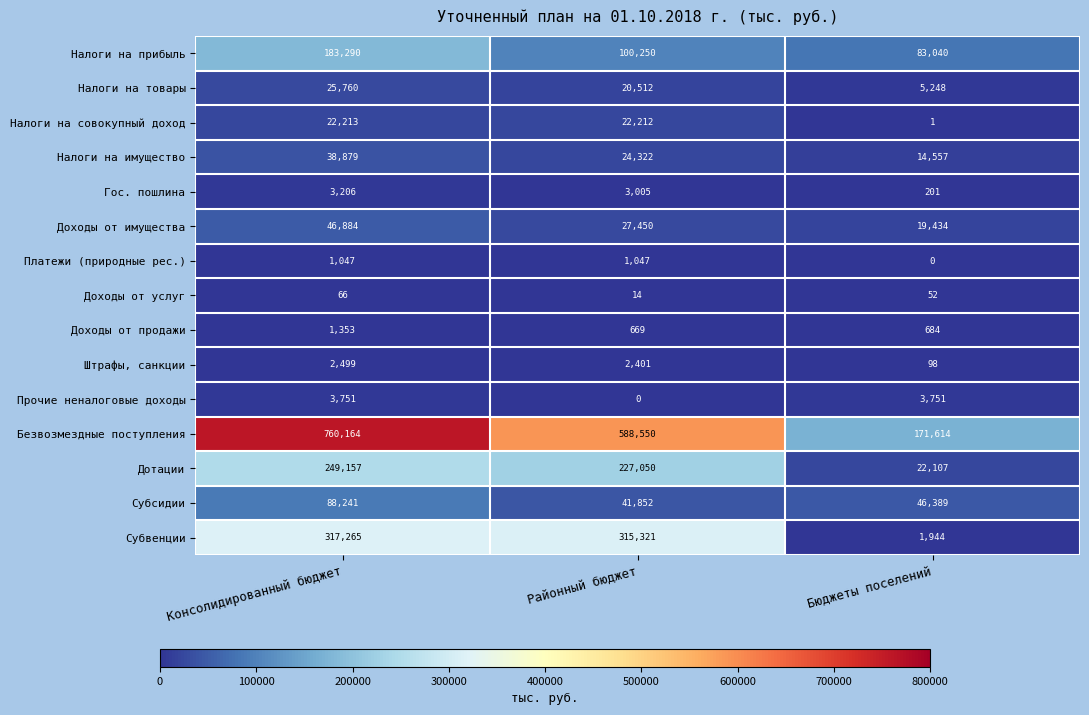

What is the difference between the Платежи (природные рес.) values at Районный бюджет and Бюджеты поселений?

1047